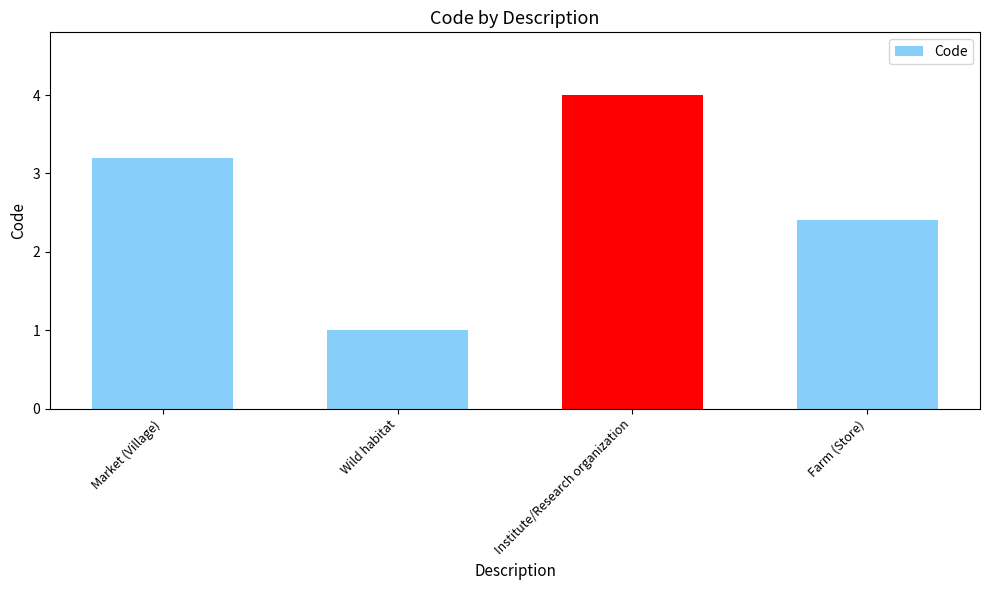

What is the ratio of the value at Wild habitat to the value at Market (Village)?

0.3